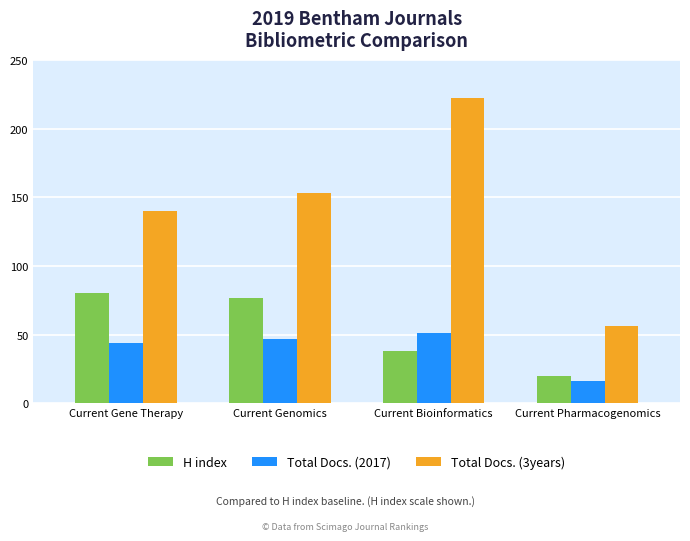

Which series has the largest range (max minus min)?

Total Docs. (3years)